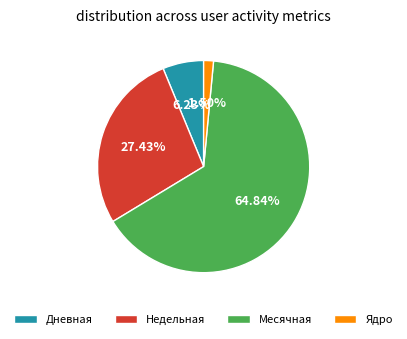

Is there a majority slice in this chart?

Yes